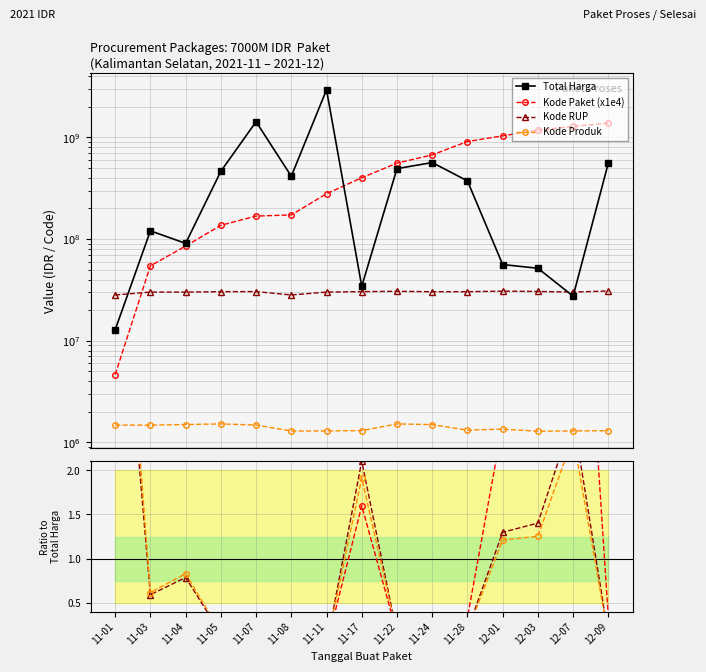

How many times do Kode RUP and Kode Paket cross each other?

1